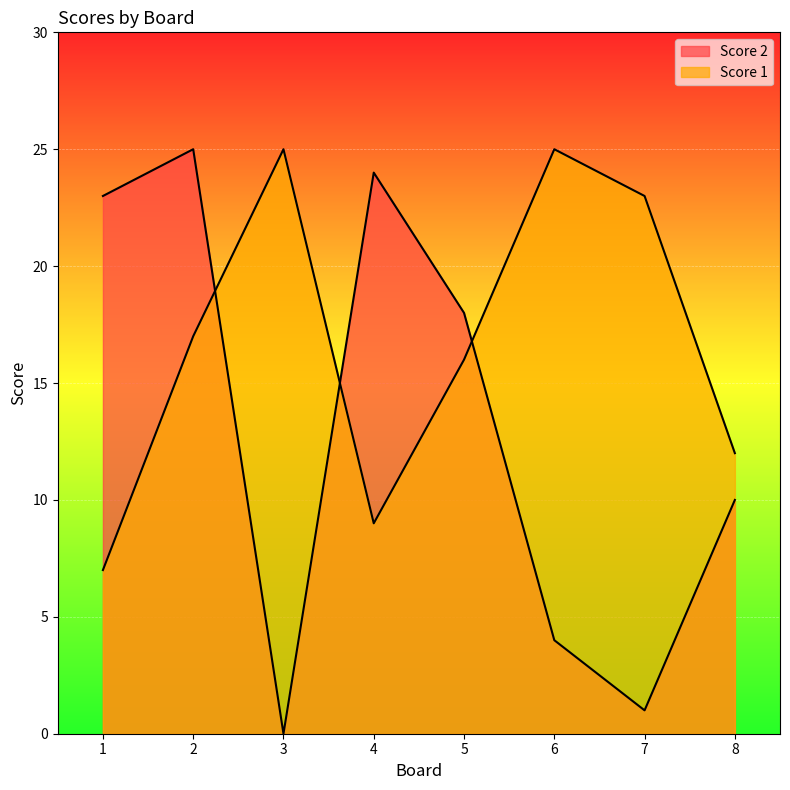

What is the sum of all Score 2 values?

105